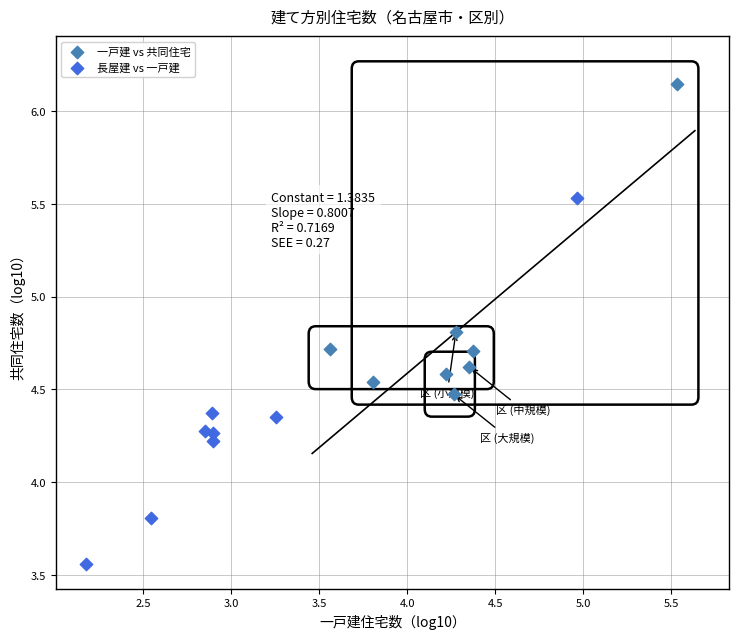

Which series reaches the minimum Y coordinate?

長屋建 vs 一戸建